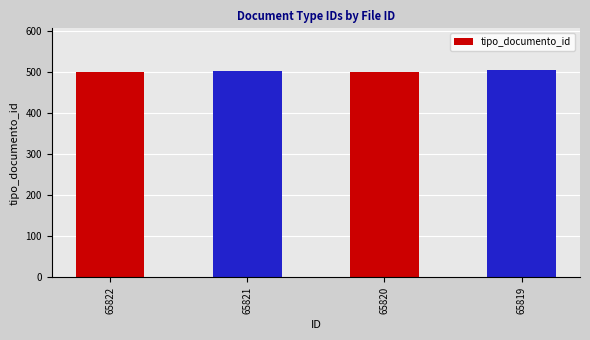

How many values are below 502?

2